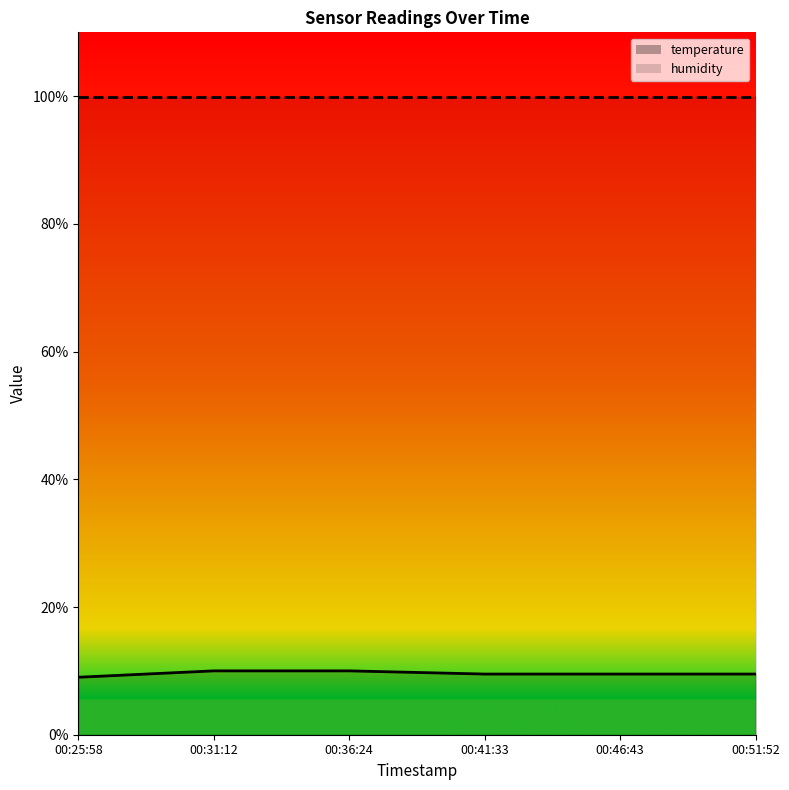

Is it true that the value at 00:31:12 is 10.0?

True